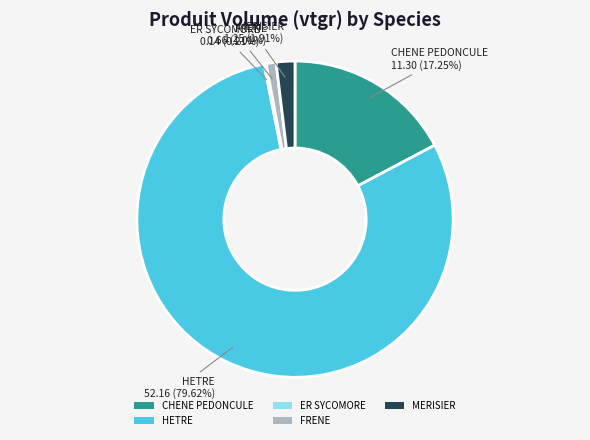

To the nearest percent, what is the average slice percentage?

20%